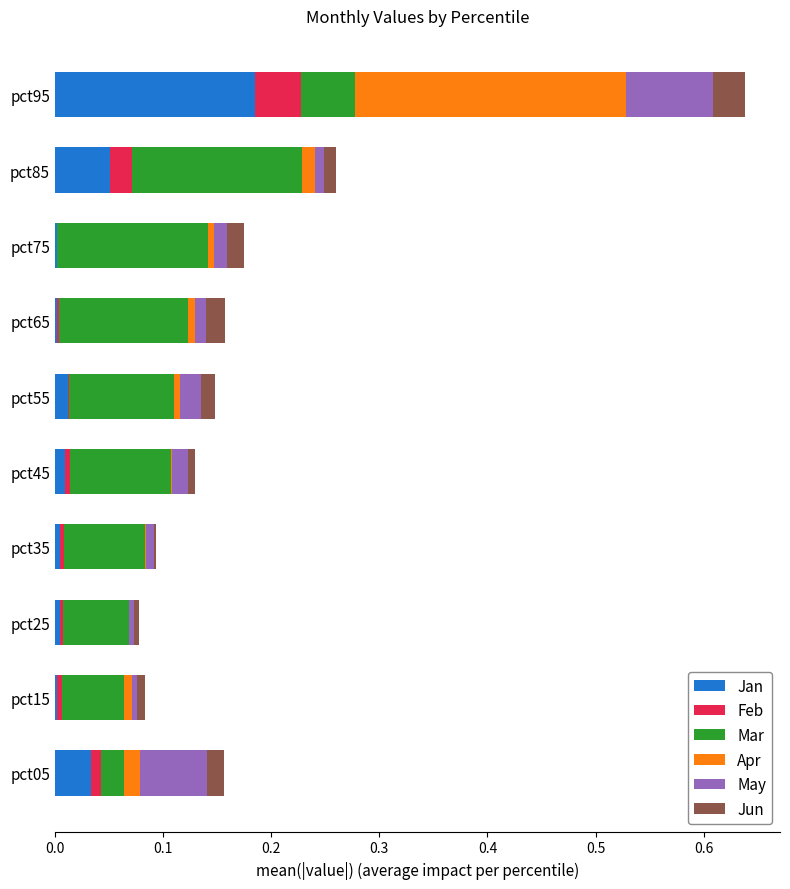

At which category is the sum across all series the highest?

pct95